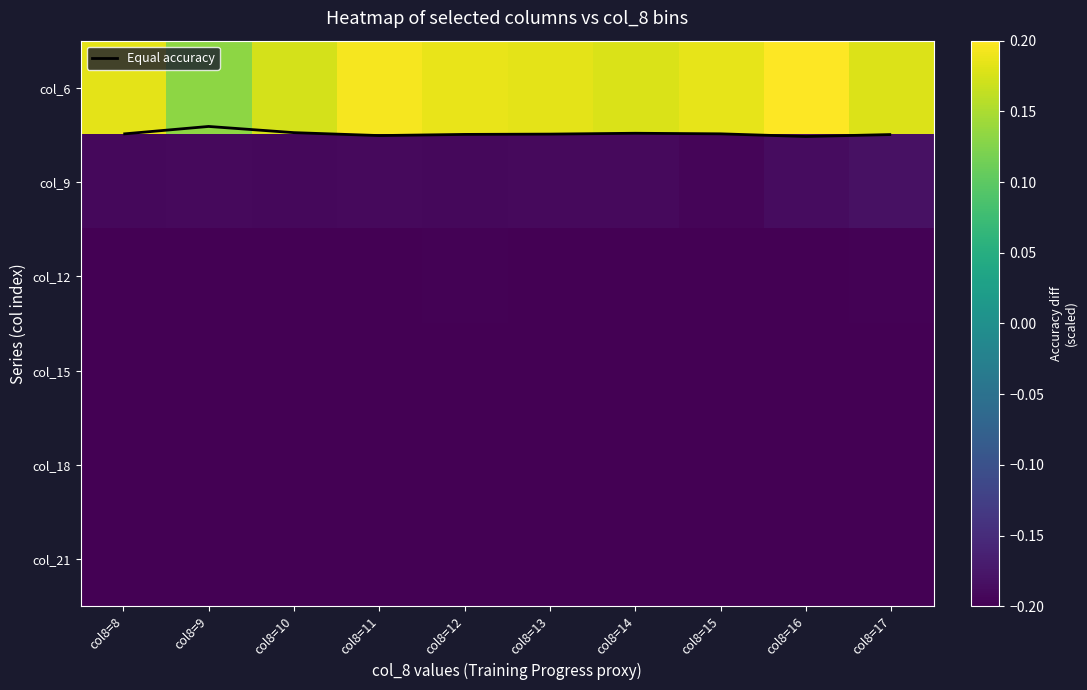

What is the lowest value of the col_15 series?

-0.2